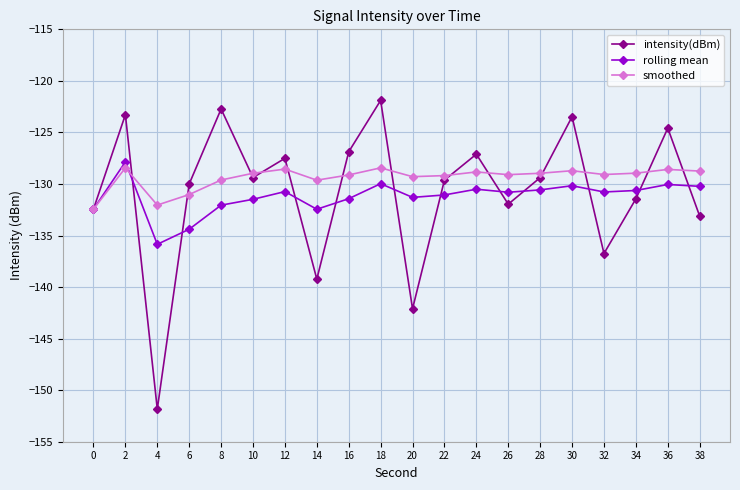

True or false: rolling mean has more than 2 points higher than both neighbors.

True